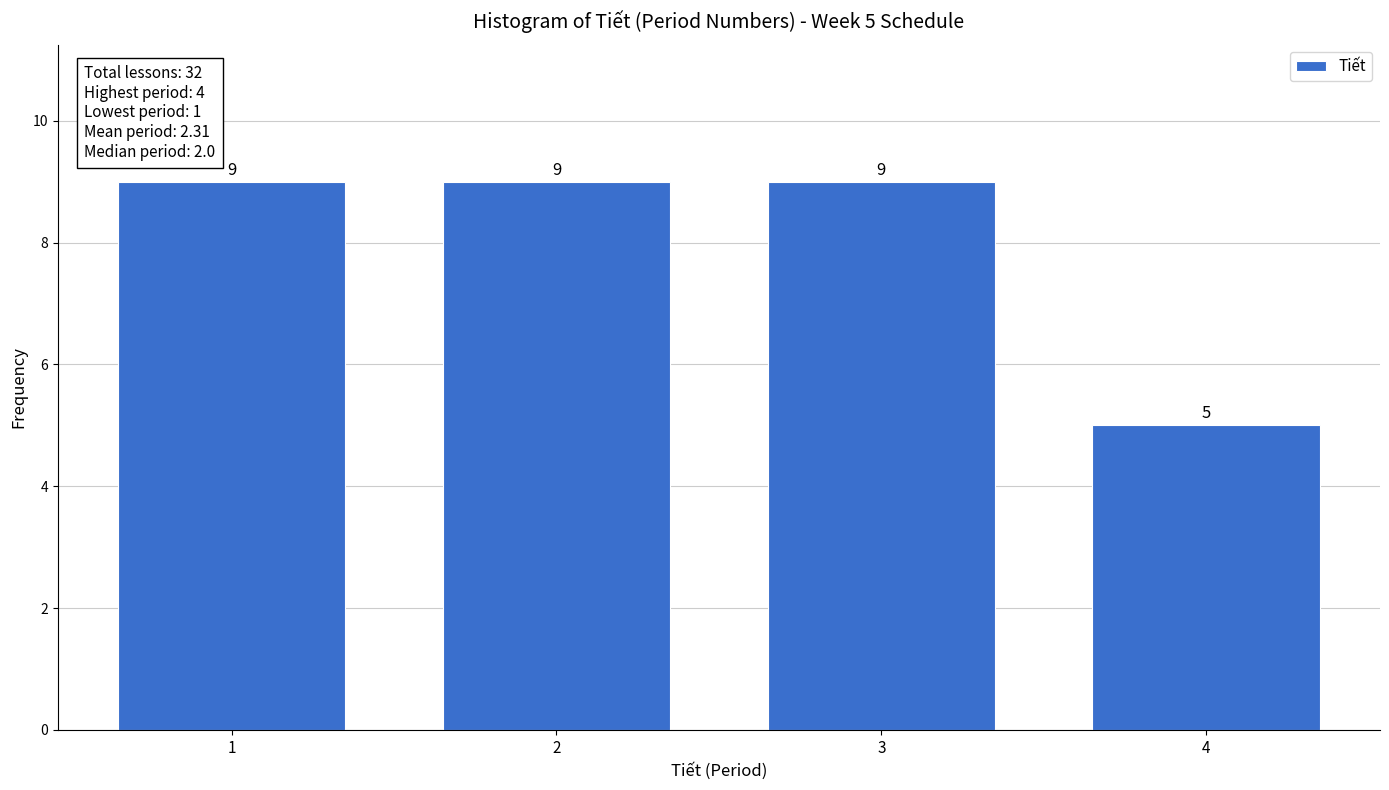

Reading left to right, transcribe all the data shown in this chart.

9	9	9	5